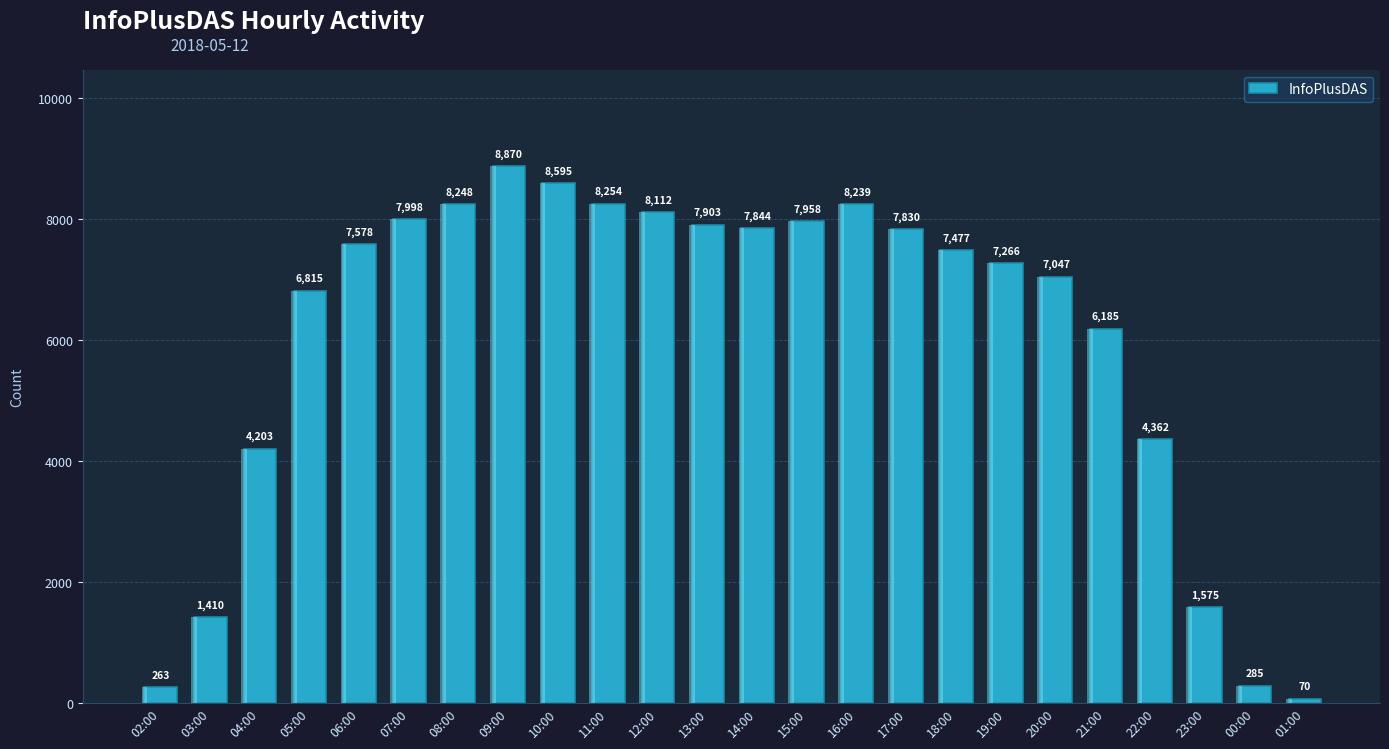

What is the smallest value displayed?

70